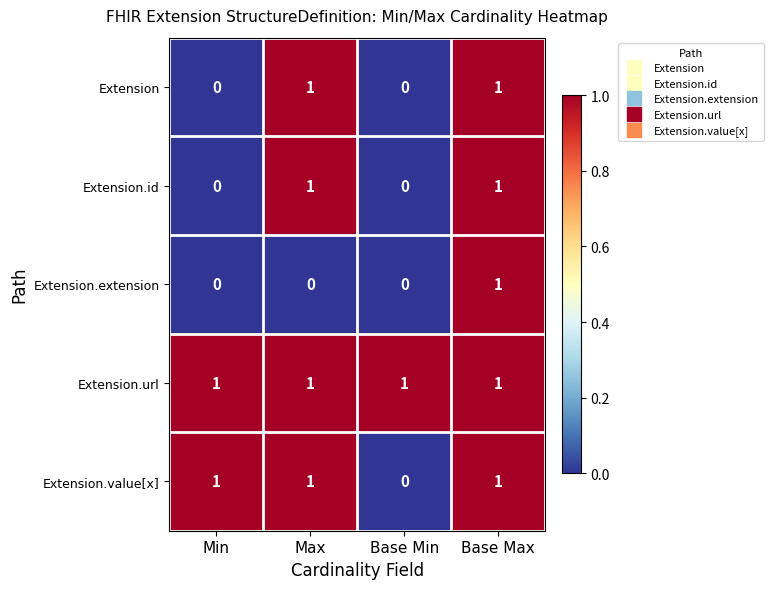

How many Extension.value[x] values are between 1 and 2?

3